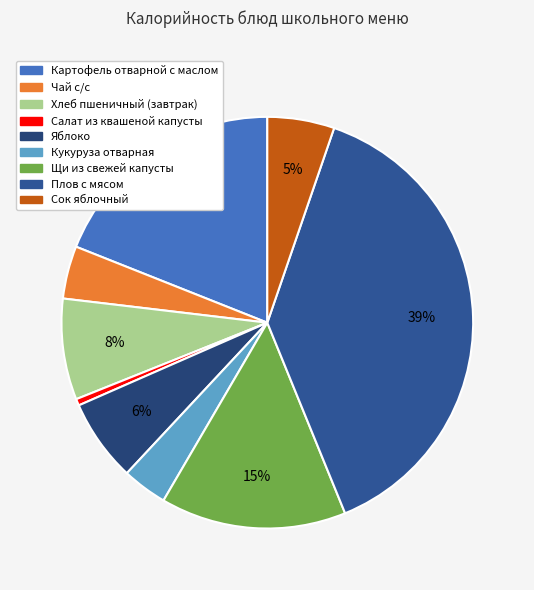

Count the number of slices in the pie.

9